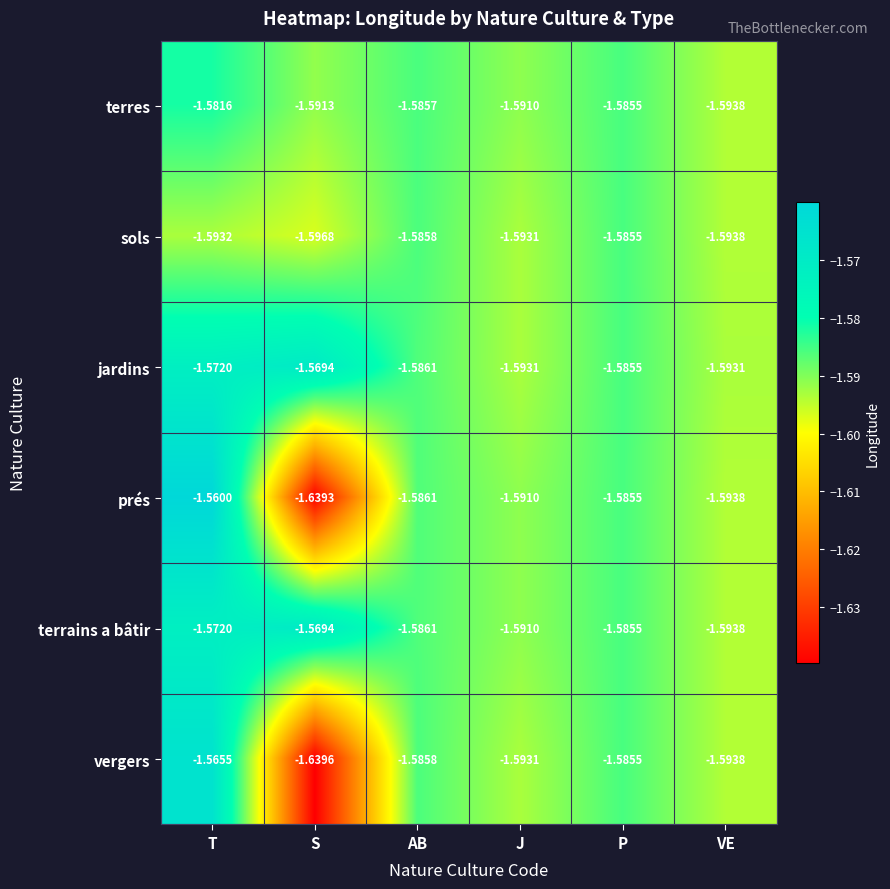

At which label does vergers reach its minimum?

S